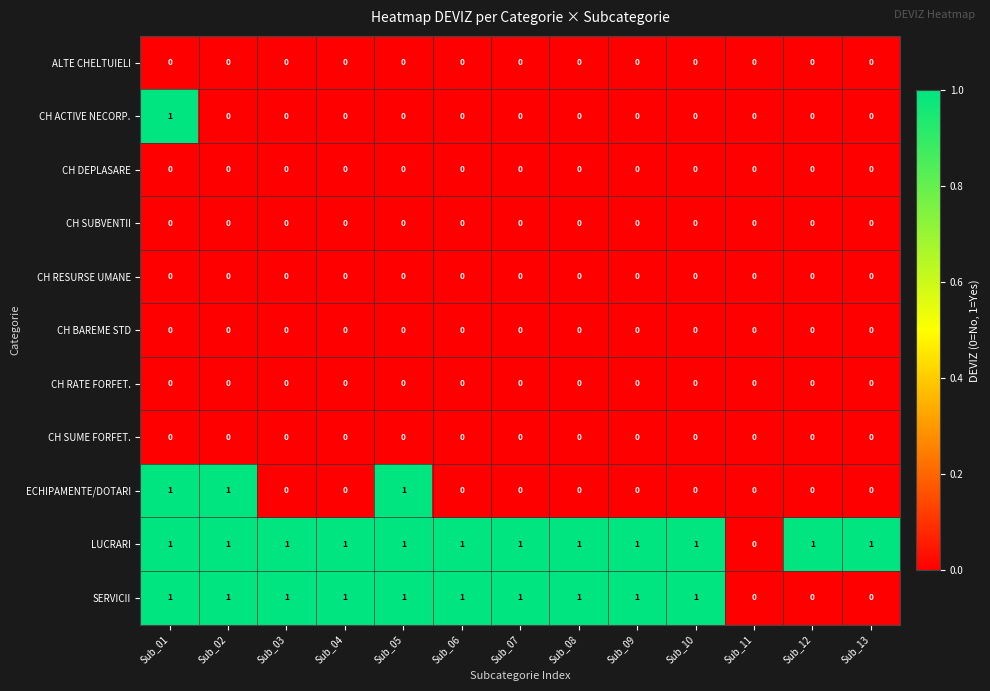

Which series has the largest total across all categories?

LUCRARI